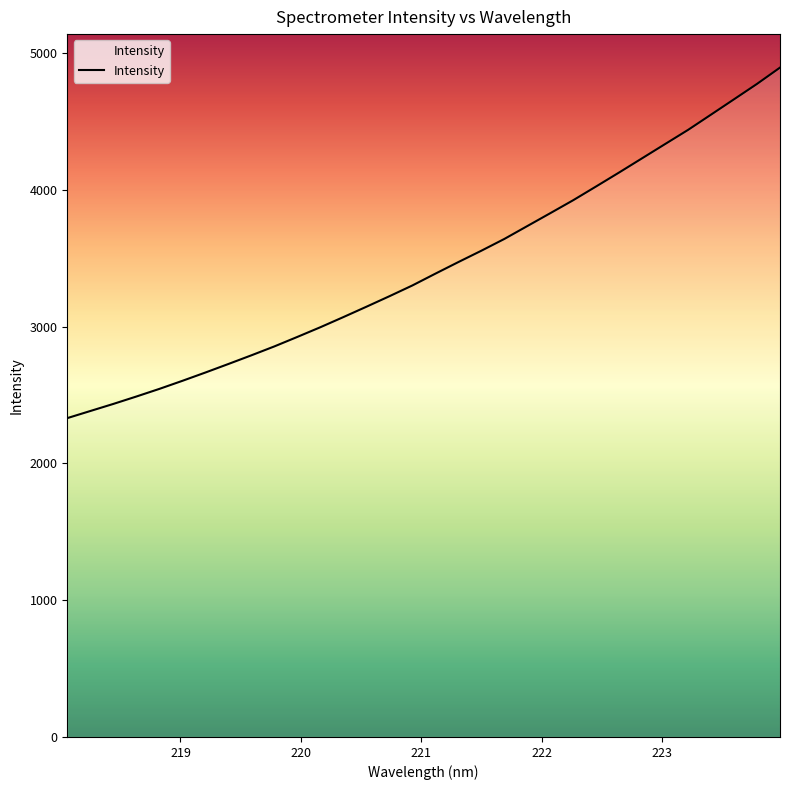

What is the difference between the maximum and minimum values?

2562.3